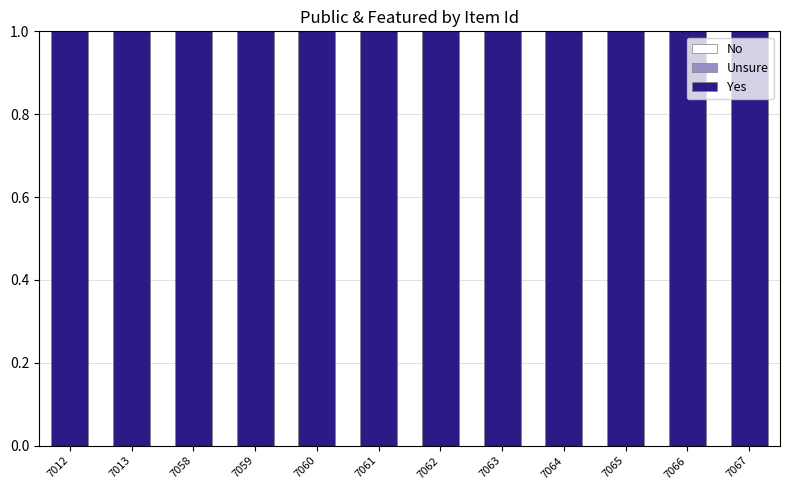

The value of No at 7060 is 0. True or false?

True